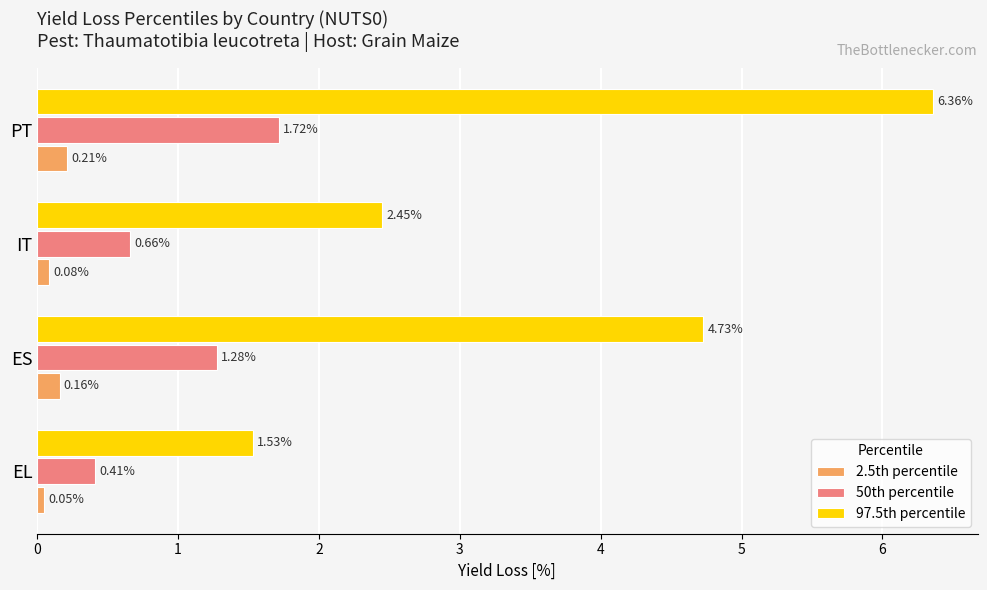

Which series has the widest spread of values?

97.5th percentile